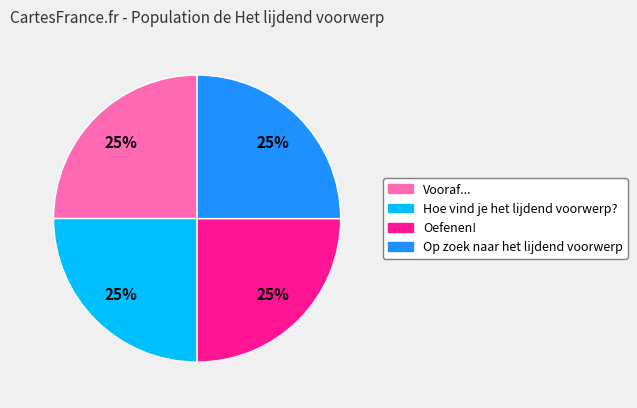

Is there a majority slice in this chart?

No